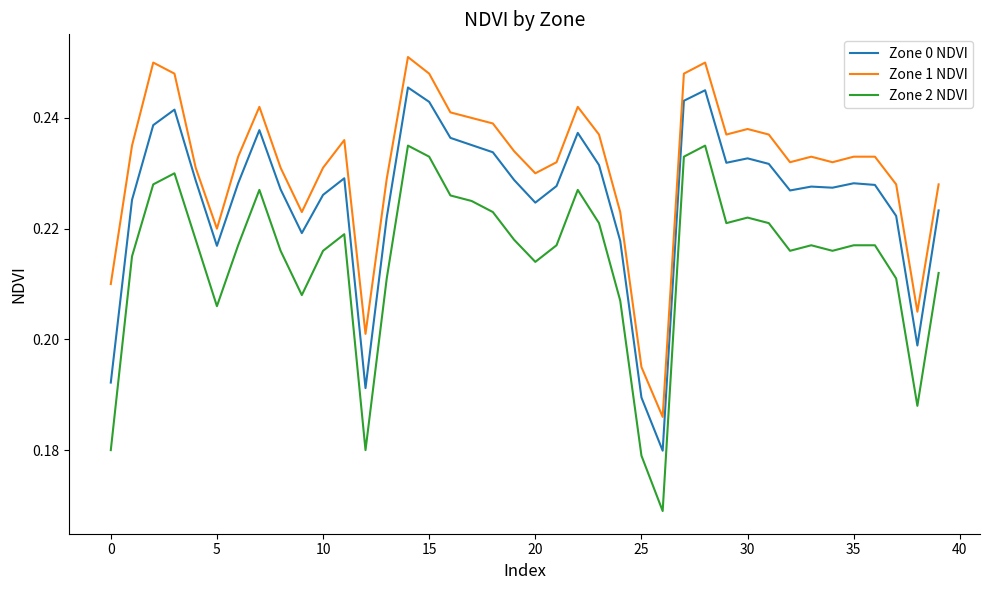

True or false: Zone 1 NDVI and Zone 0 NDVI cross at least once.

False